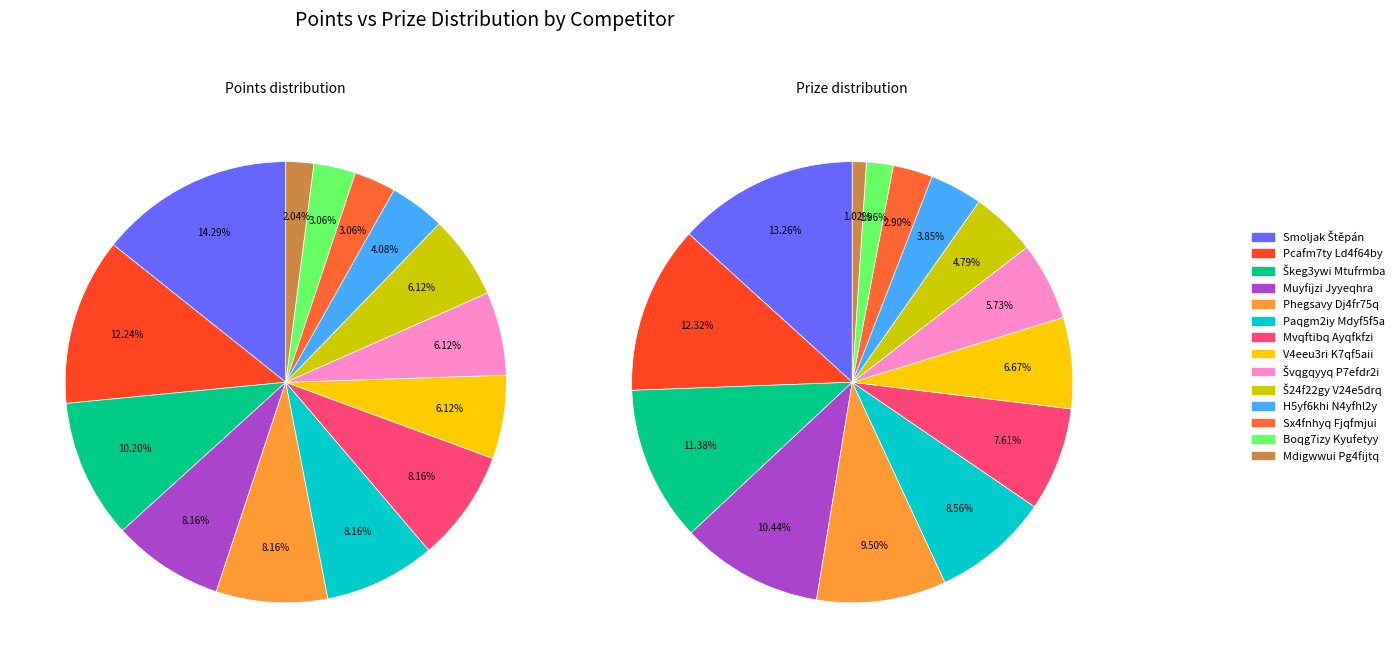

To the nearest percent, what portion does Mvqftibq Ayqfkfzi represent?

8%